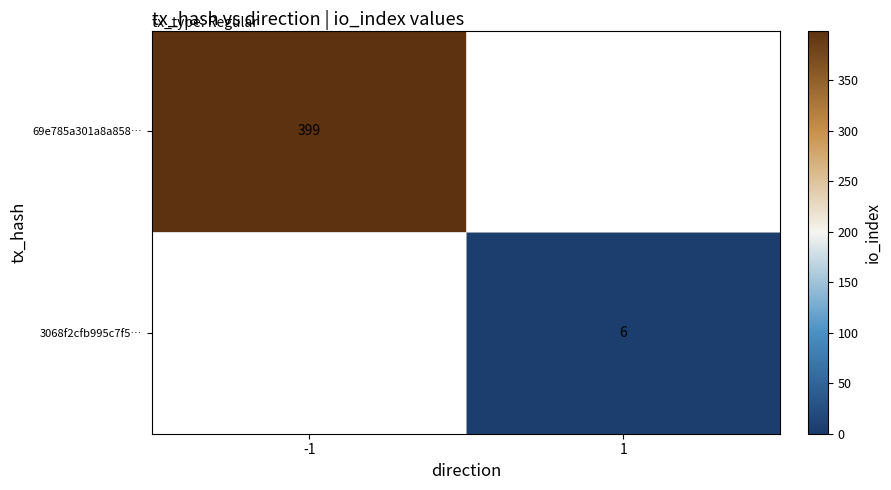

Is the value of 3068f2cfb995c7f5… at 1 greater than the value of 69e785a301a8a858… at -1?

No